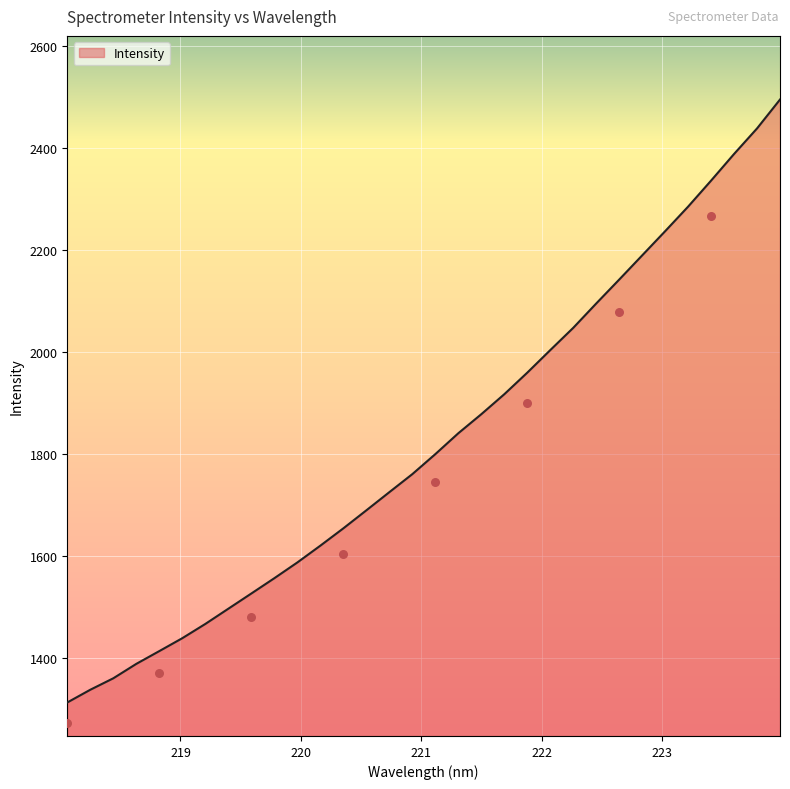

Between 220.1623 and 222.6447, which is larger?

222.6447